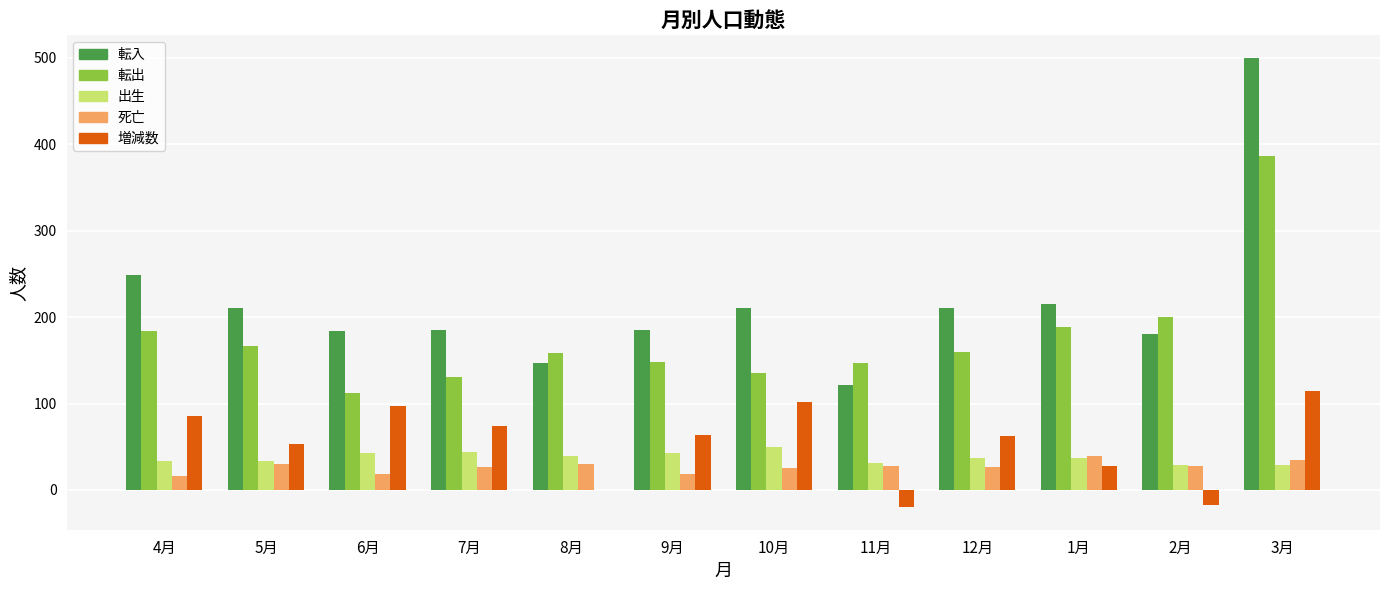

Is it true that 増減数 equals 80 at 5月?

False